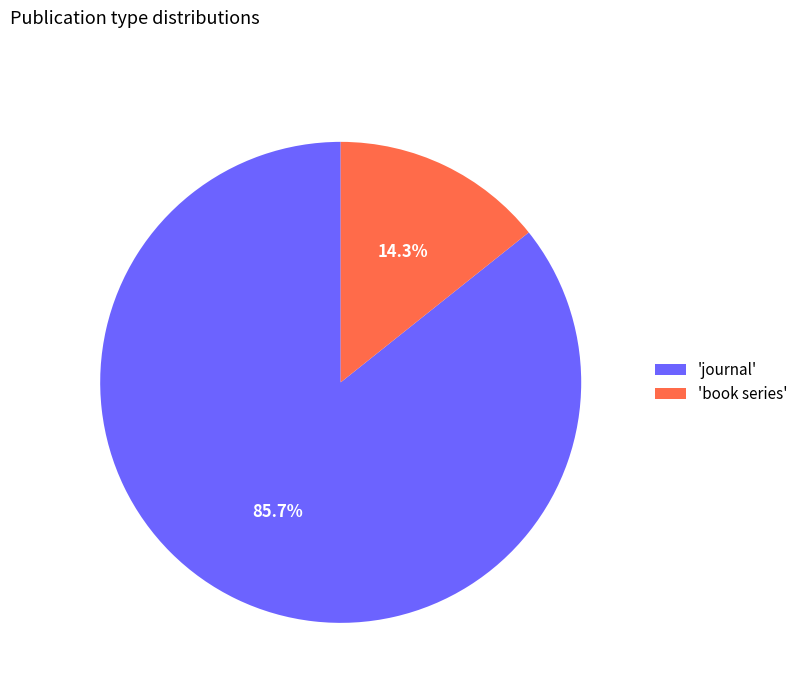

Which slice represents more than half of the pie?

'journal'